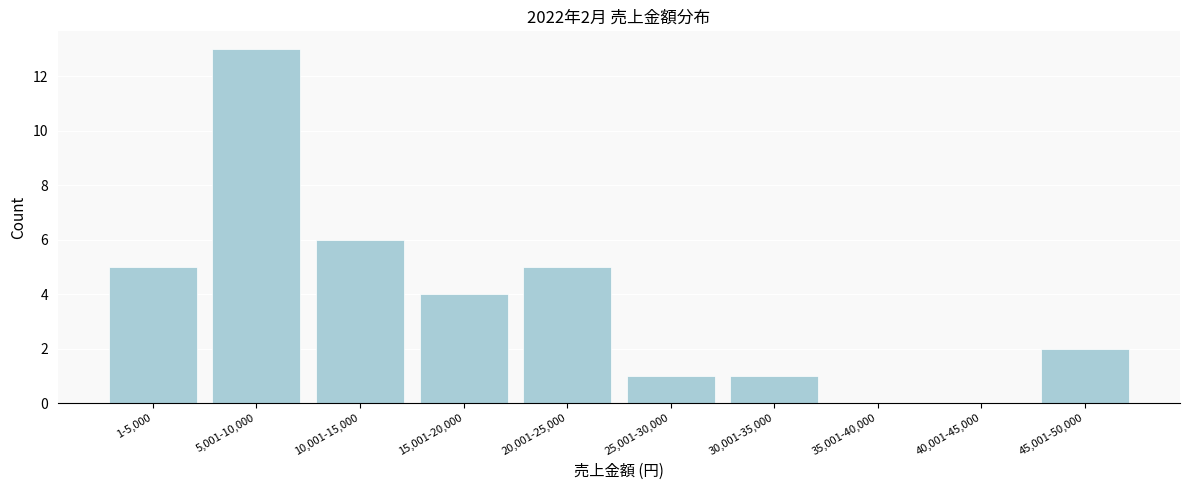

Reading left to right, transcribe all the data shown in this chart.

1-5,000=5	5,001-10,000=13	10,001-15,000=6	15,001-20,000=4	20,001-25,000=5	25,001-30,000=1	30,001-35,000=1	35,001-40,000=0	40,001-45,000=0	45,001-50,000=2